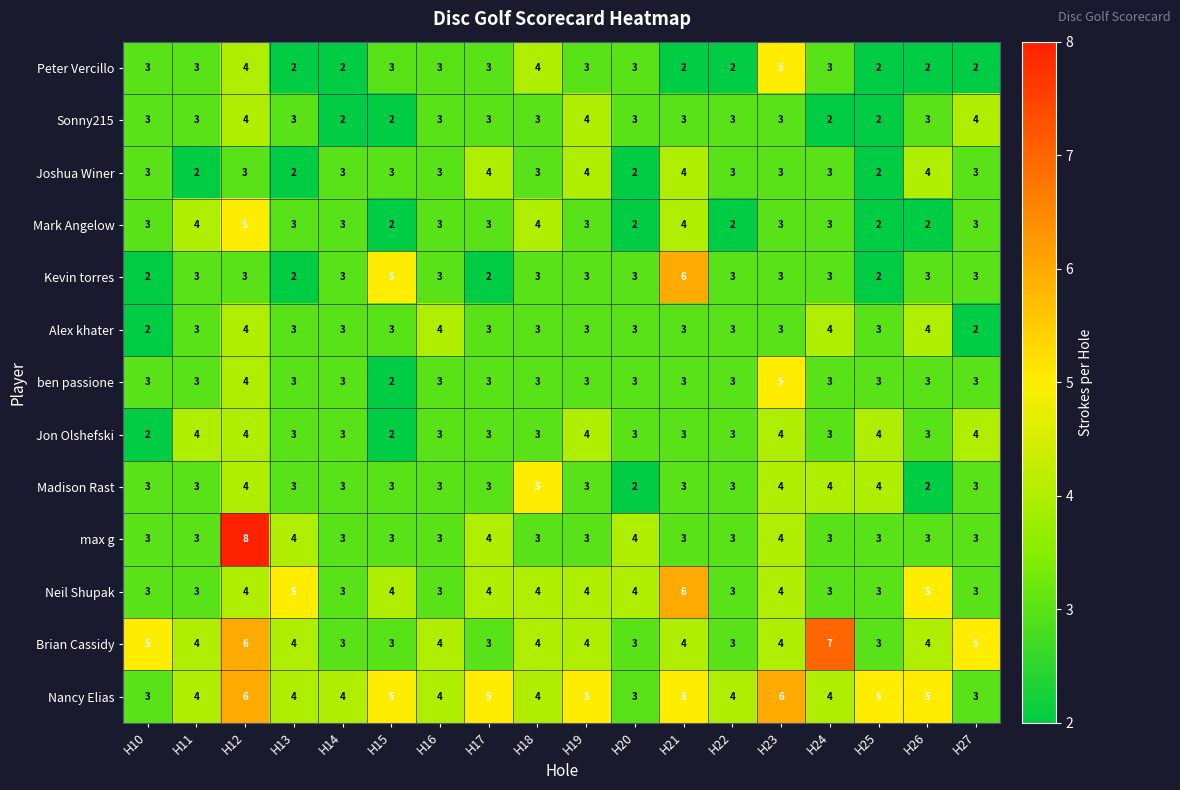

At how many categories does at least one series exceed 2?

18